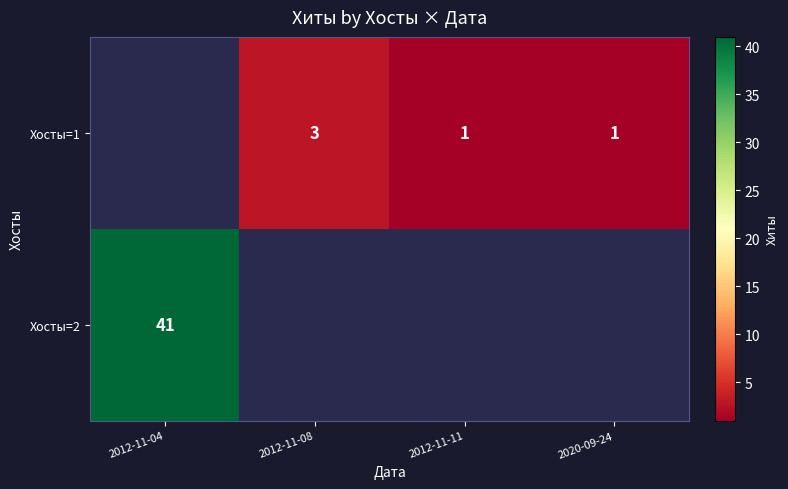

What is the sum of the Хосты=1 values at 2020-09-24 and 2012-11-08?

4